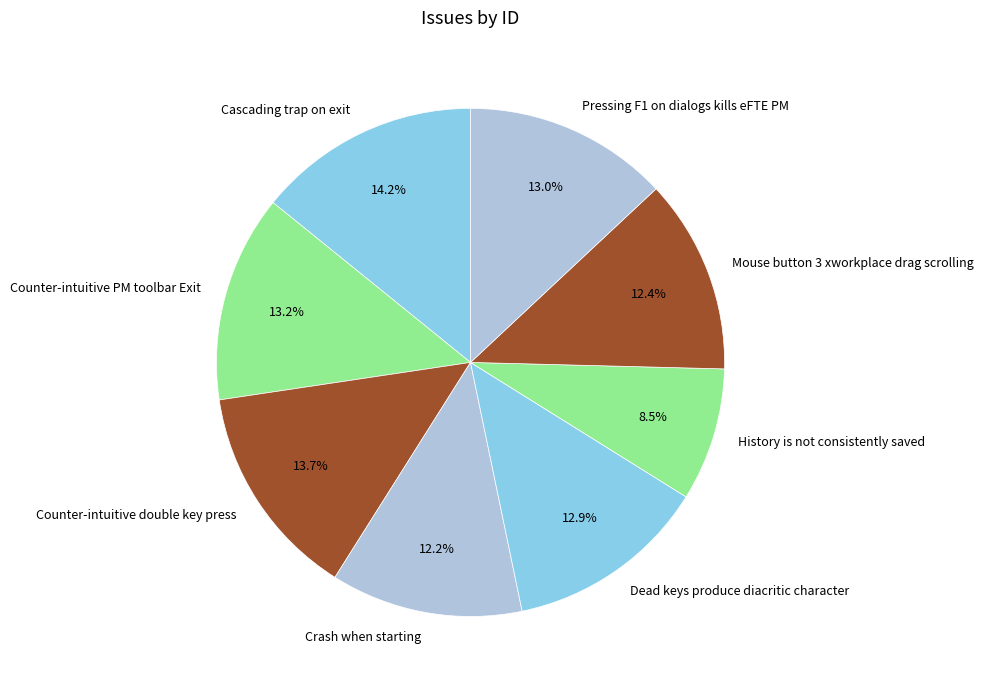

To the nearest percent, what is the average slice percentage?

12%